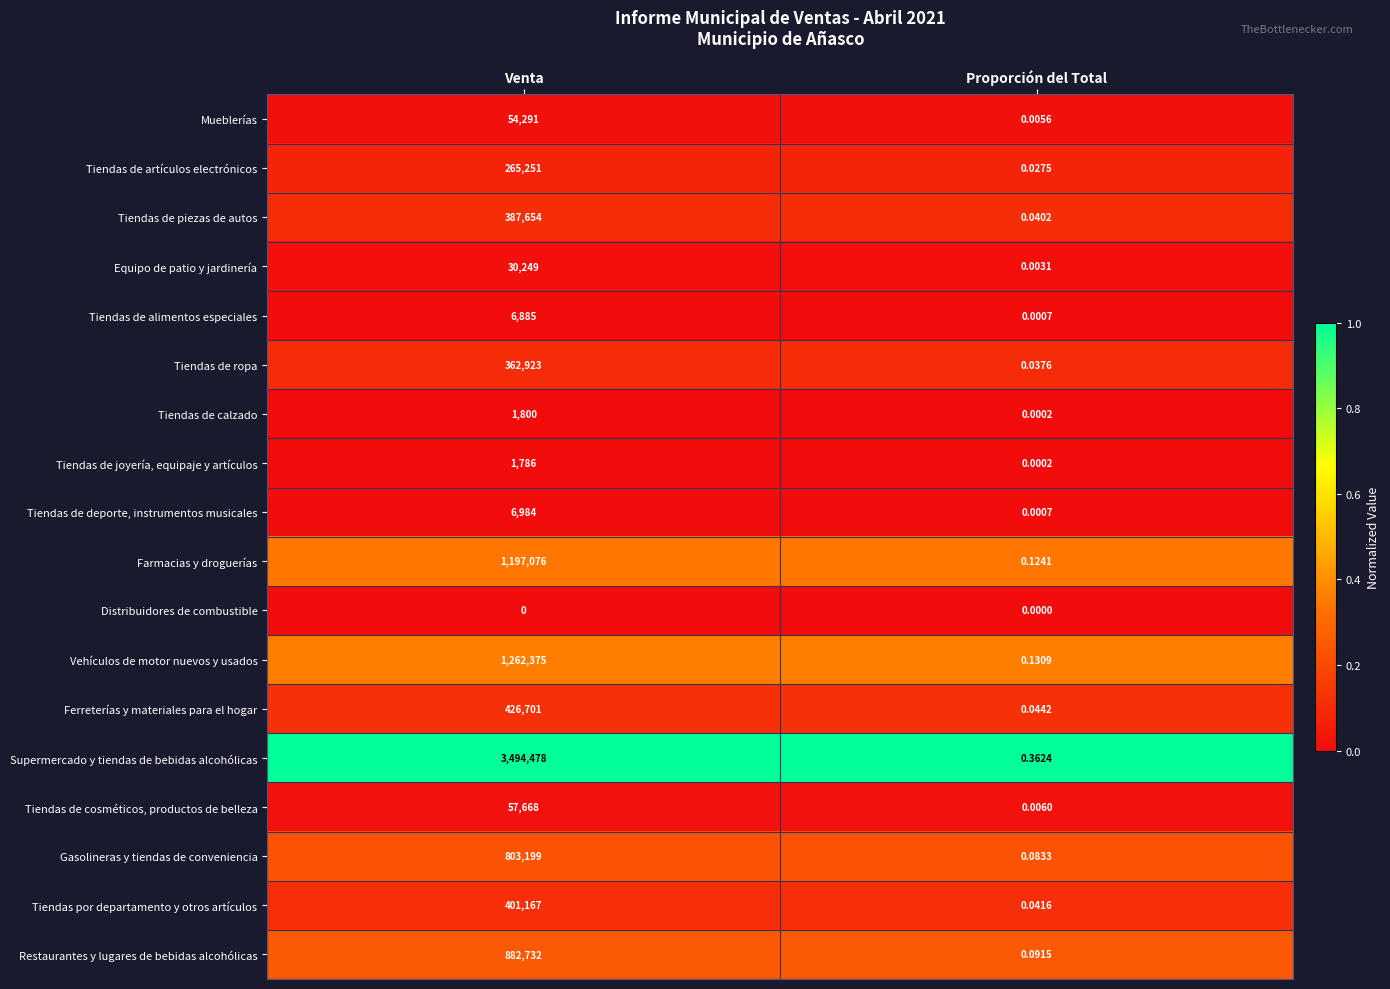

What is the difference between the highest and lowest values at Venta?

3494478.0